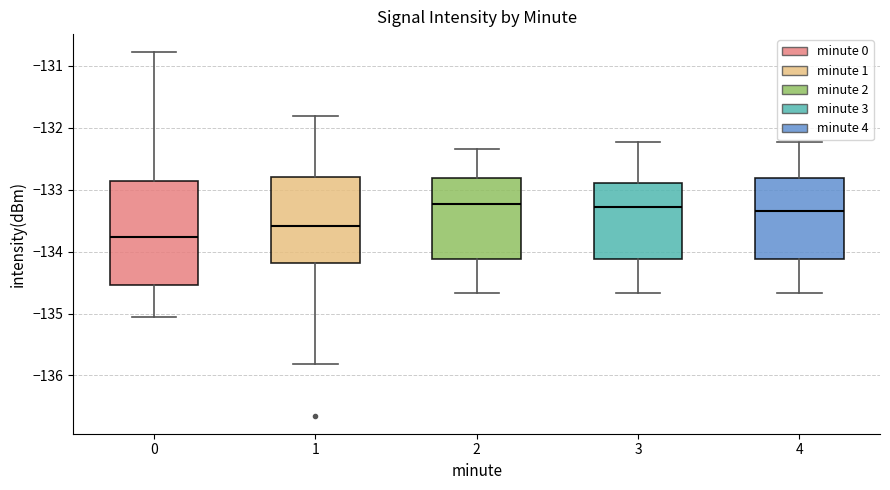

Where does the median line of the box at x = 4 sit on the y-axis? The values are not printed on the chart, so give them approximately, as read against the axis.

-133.3